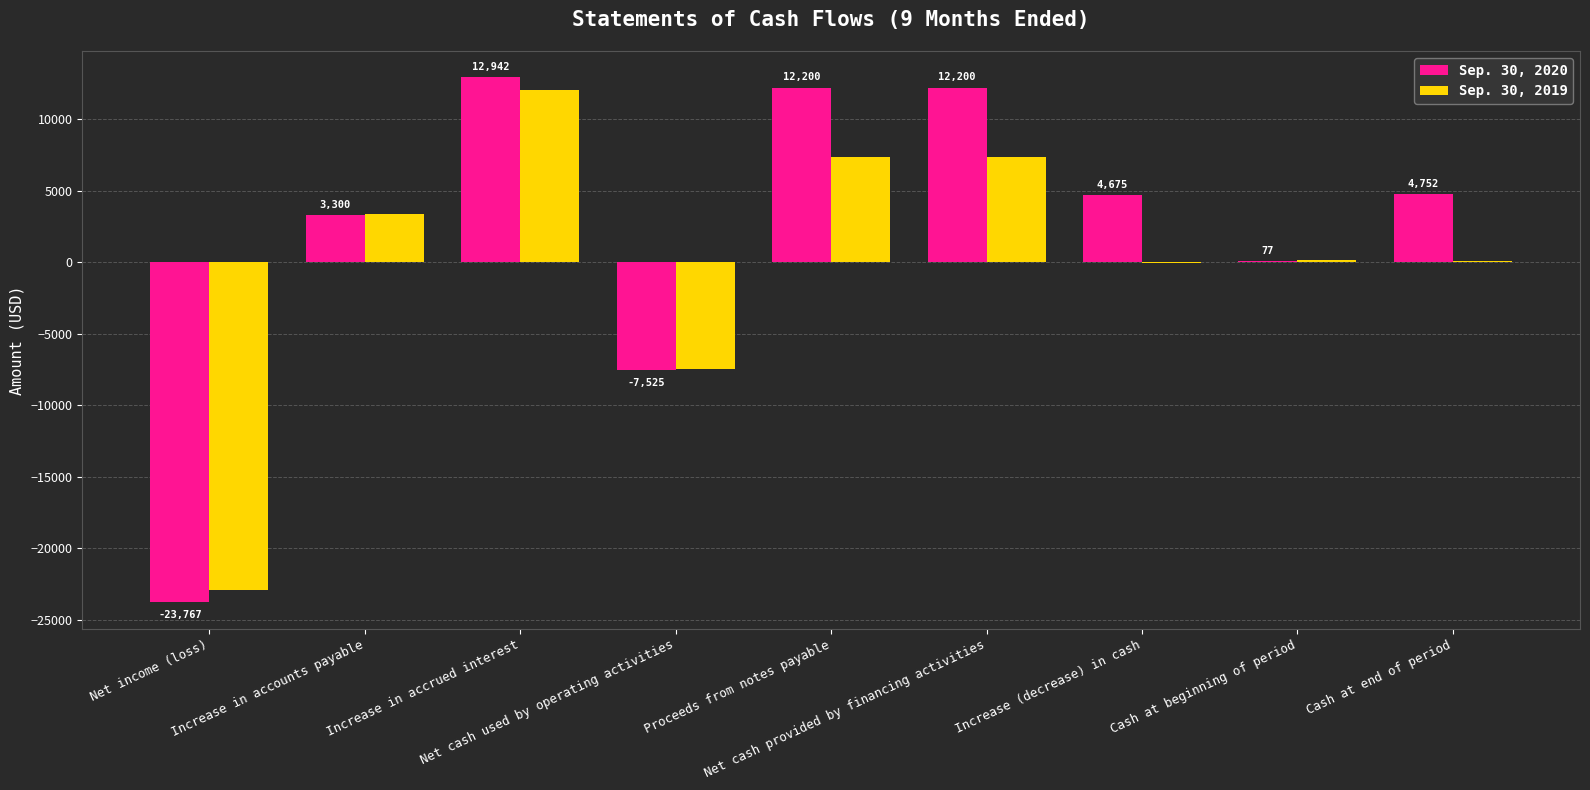

What is the sum of the Sep. 30, 2020 values at Net cash provided by financing activities and Proceeds from notes payable?

24400